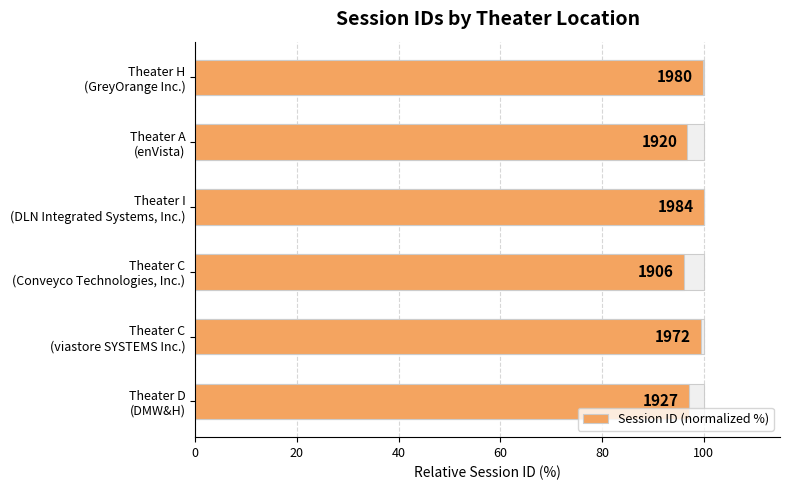

Is it true that the value at Theater D (DMW&H) is 97.1?

True